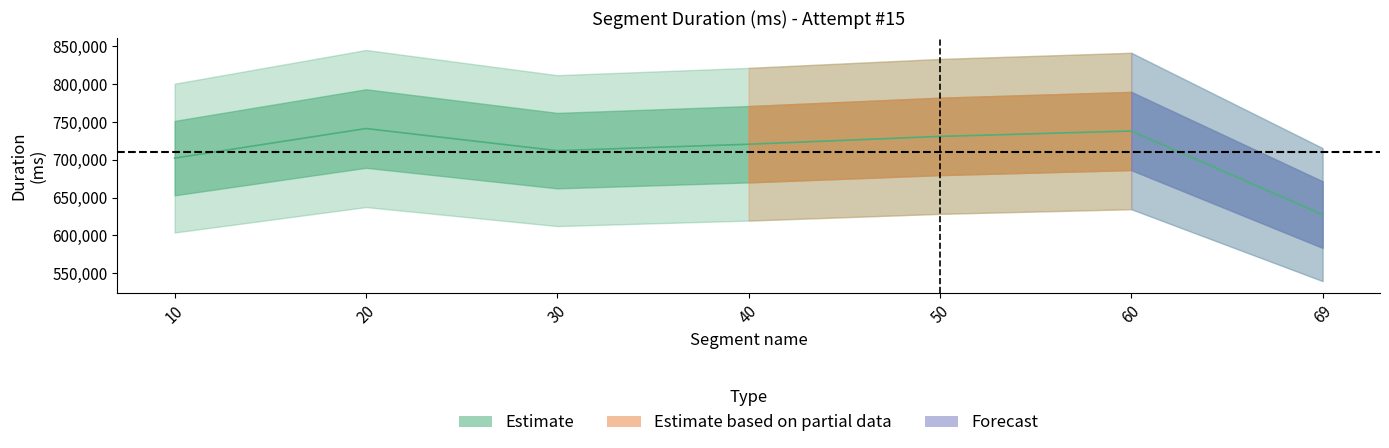

At which category does the chart reach its minimum across all series?

69